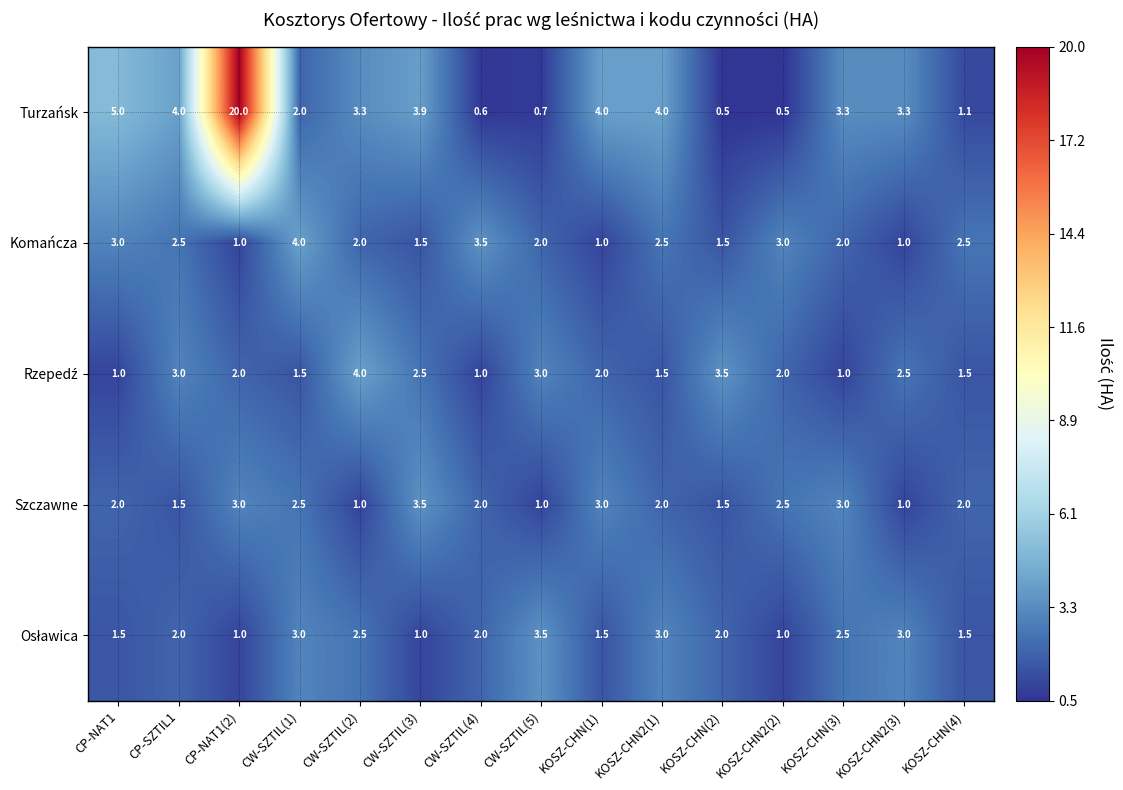

Is it true that Turzańsk equals 3.9 at CW-SZTIL(3)?

True